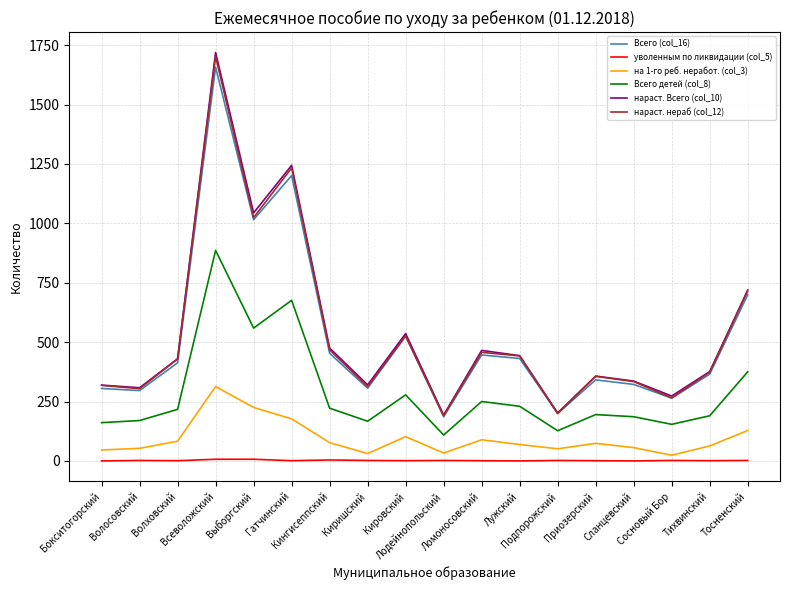

Which series has the widest spread of values?

нараст. Всего (col_10)